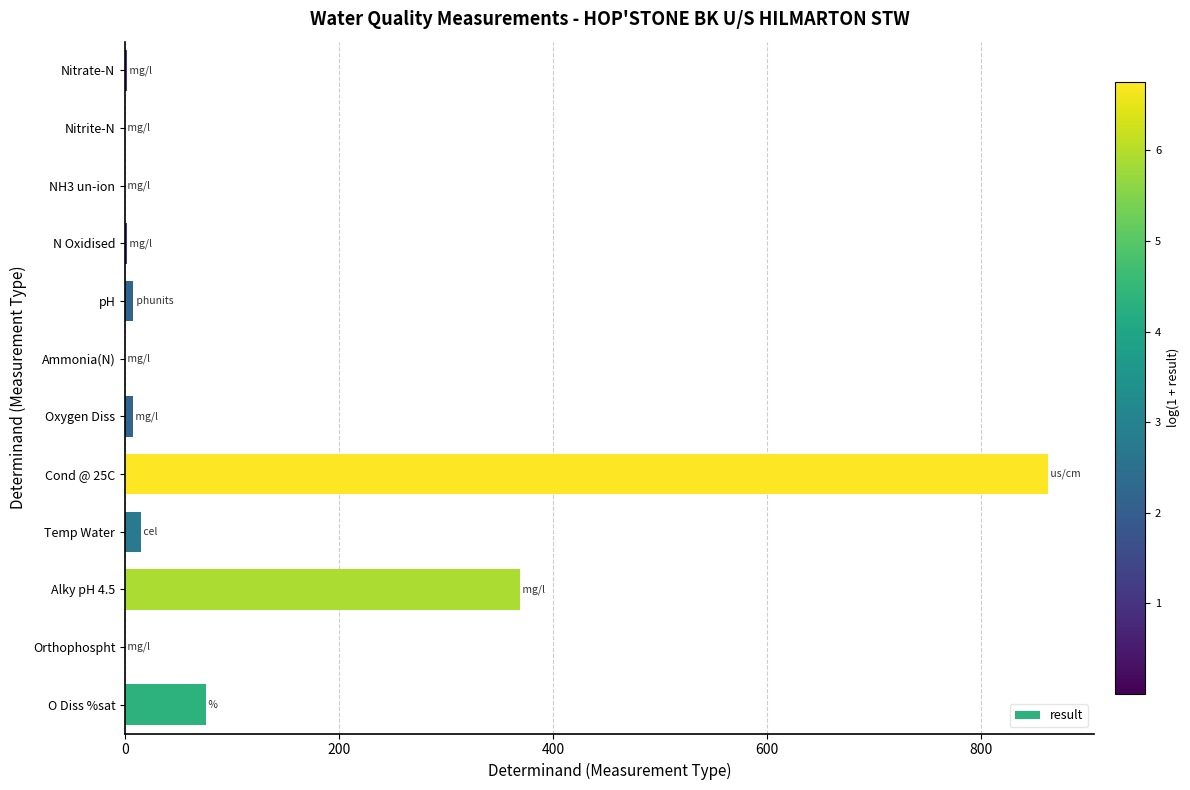

The value at Cond @ 25C is 863.0. True or false?

True